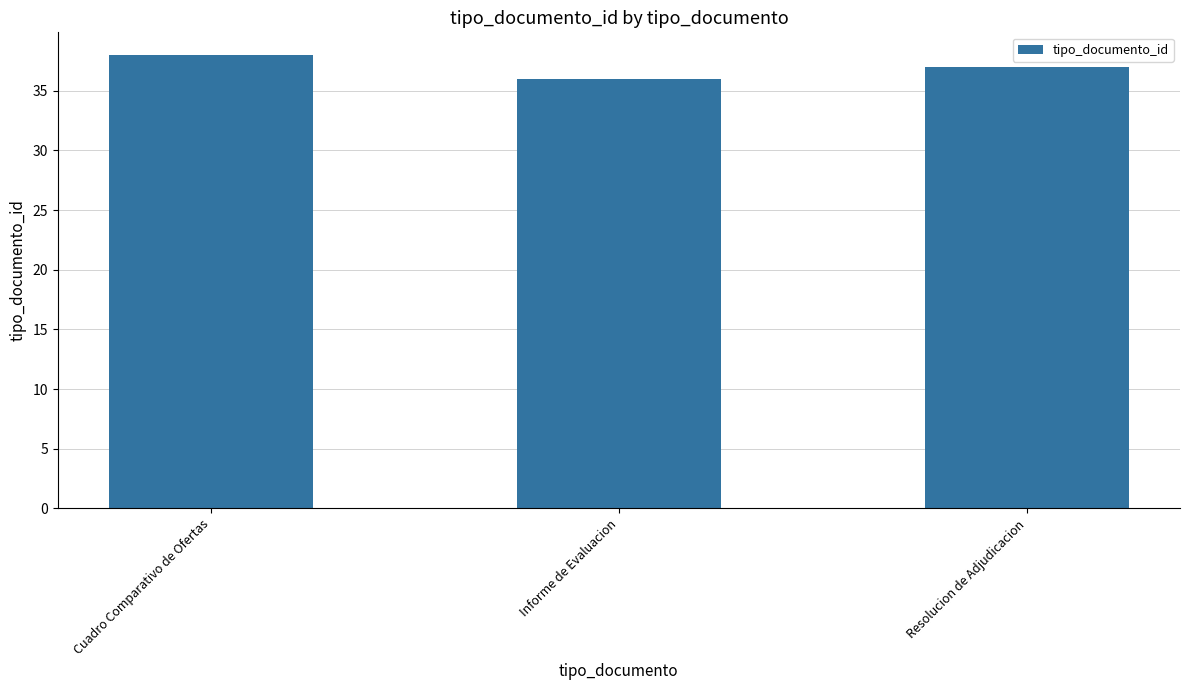

List the labels in order of value, largest first.

Cuadro Comparativo de Ofertas, Resolucion de Adjudicacion, Informe de Evaluacion